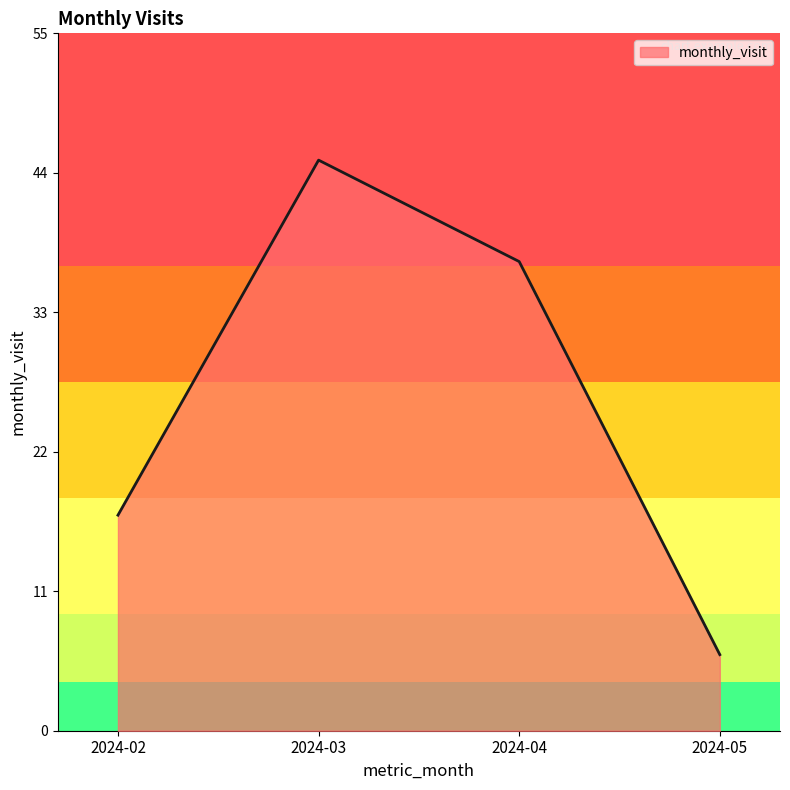

Does the chart display data point markers on the line(s)?

No